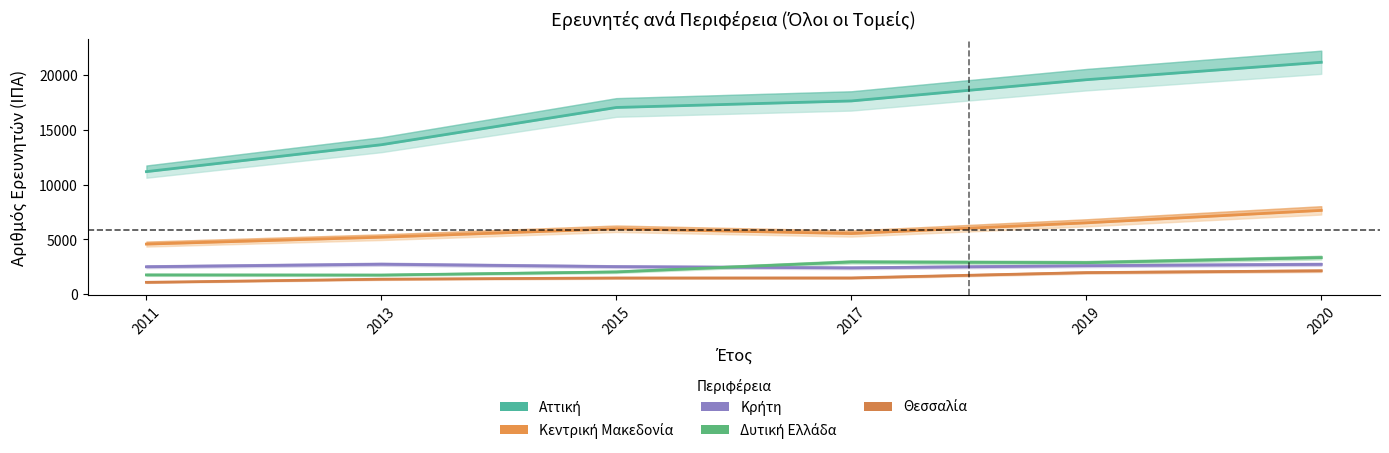

At how many categories does at least one series exceed 17962?

2